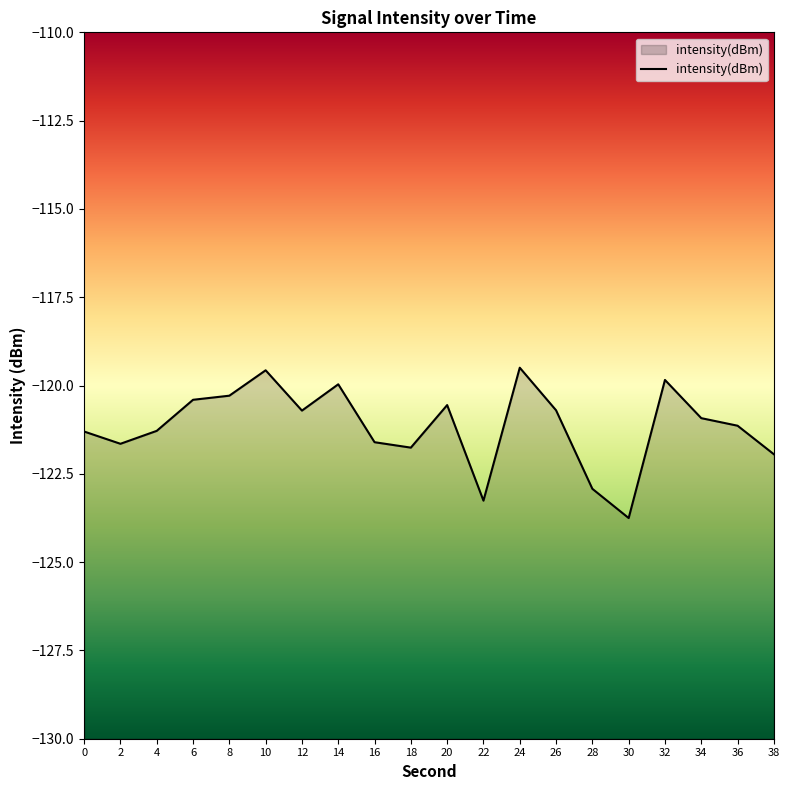

What is the value of the 2nd point from the left?

-121.6